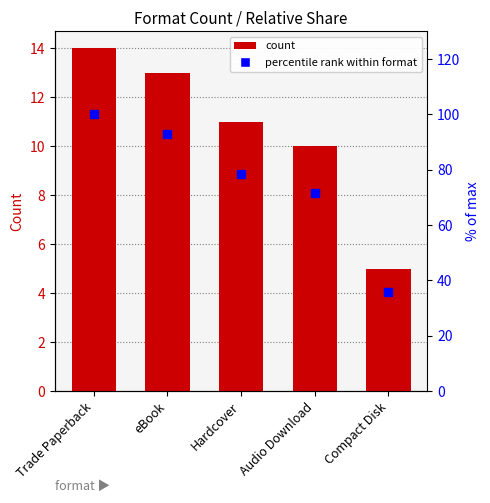

List the series in order of their overall mean, lowest first.

count, percentile rank within format